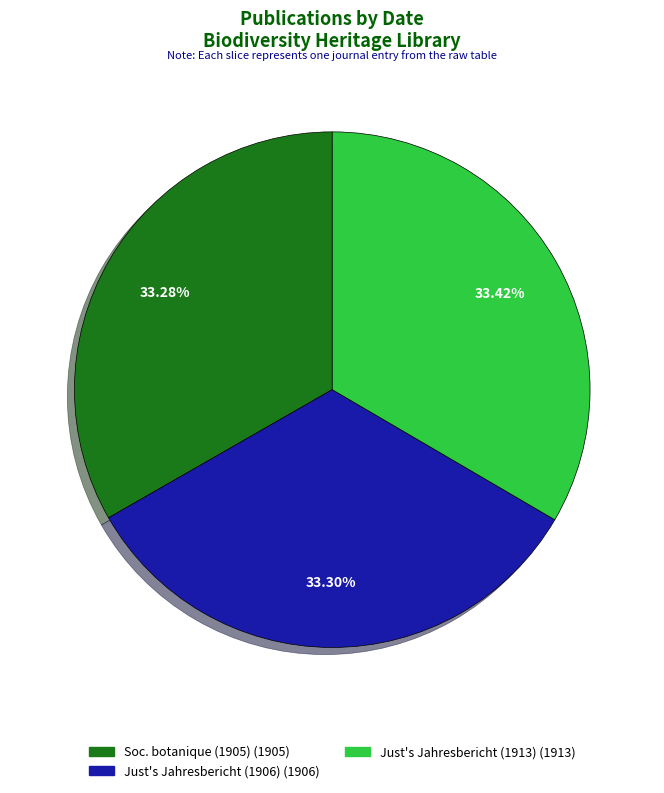

Approximately how many times larger is the value at Soc. botanique (1905) (1905) compared to Just's Jahresbericht (1906) (1906)?

1.0